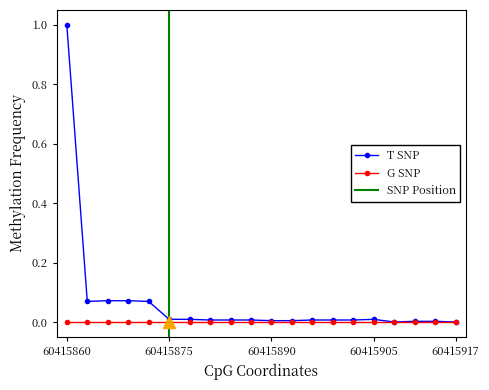

How many interior local valleys (lower than both neighbors) does the data have?

2